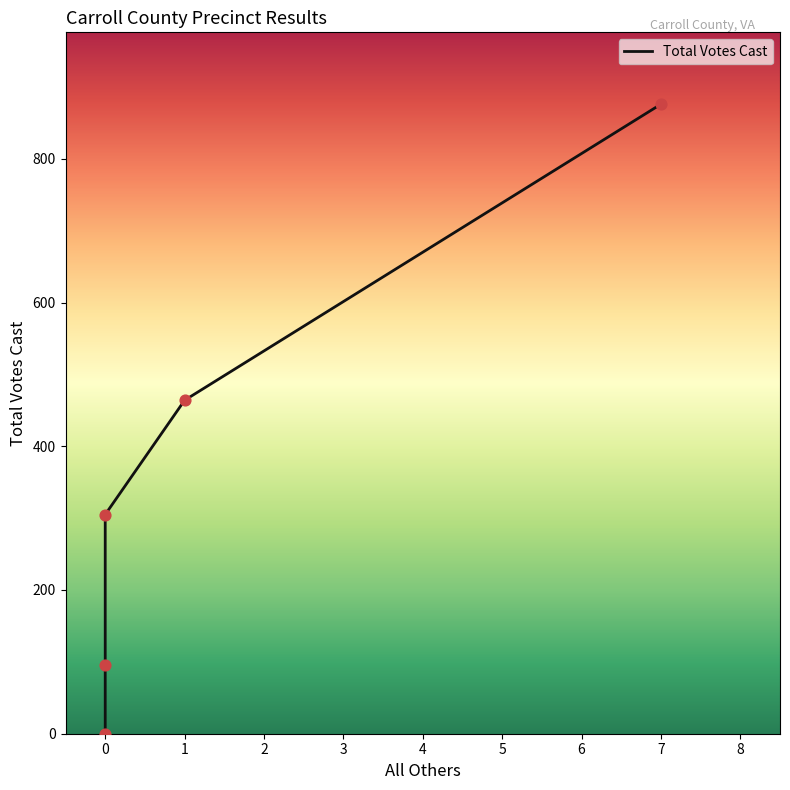

What is the ratio of the value at 0 to the value at 1?

0.2